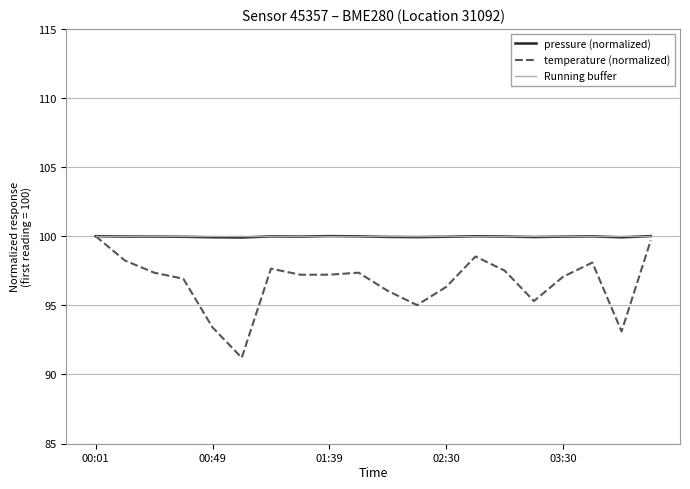

What are all the series names shown in the legend?

pressure (normalized), temperature (normalized), Running buffer